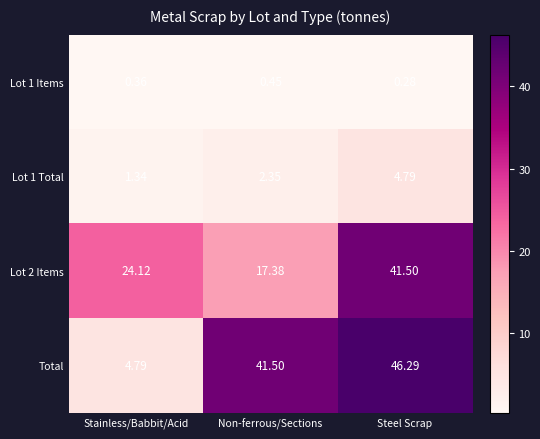

Which category has the highest value across all series?

Steel Scrap